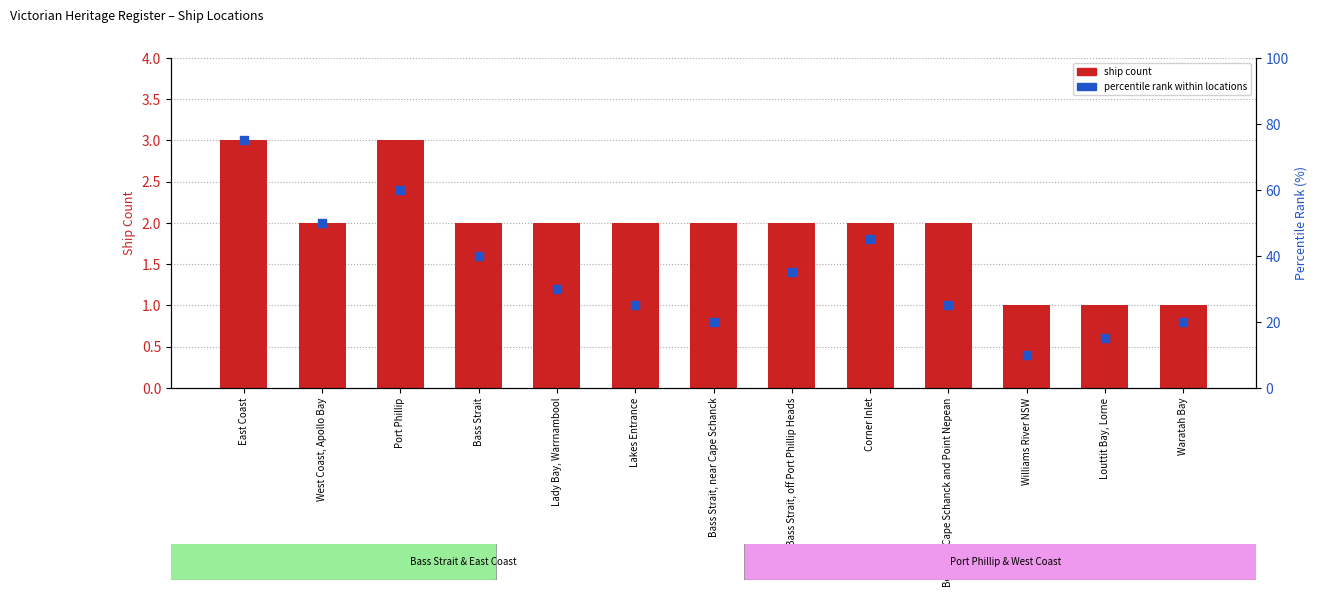

Which series has the largest Y range (max minus min)?

percentile rank within locations